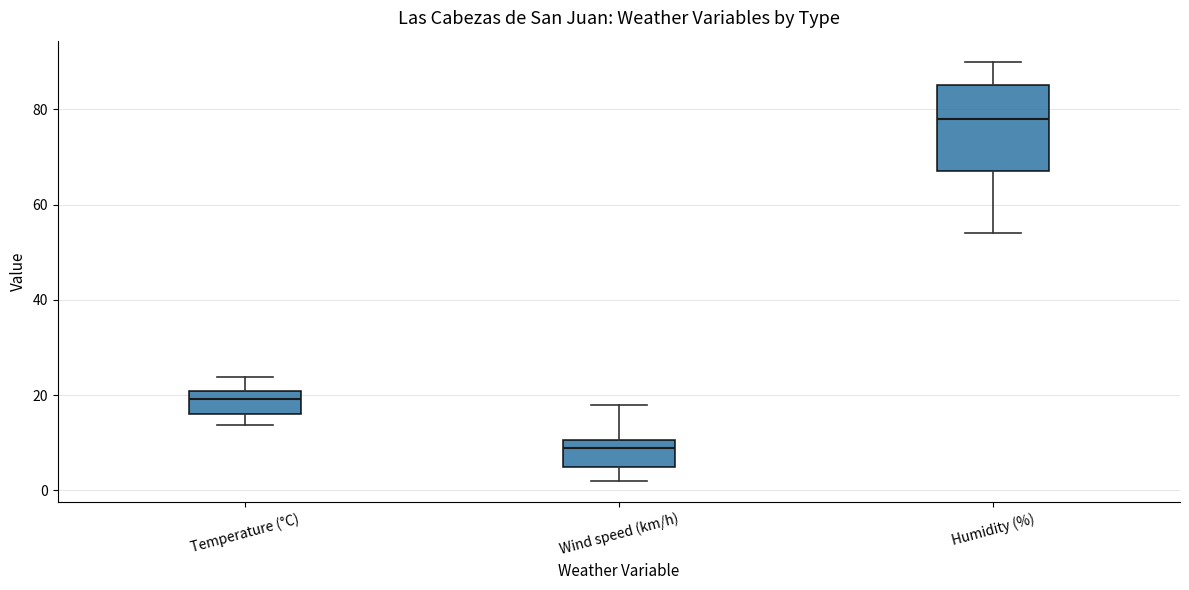

Reading left to right, read every box against the y-axis: the position of its median line, the range the box covers, and the ends of its whiskers. The values are not printed on the chart, so give them approximately, as read against the axis.

Temperature (°C): median 20 (just below the box's upper edge), box 16 to 20, whiskers 14 to 24
Wind speed (km/h): median 10 (just below the box's upper edge), box 6 to 10, whiskers 2 to 18
Humidity (%): median 78, box 68 to 86, whiskers 54 to 90